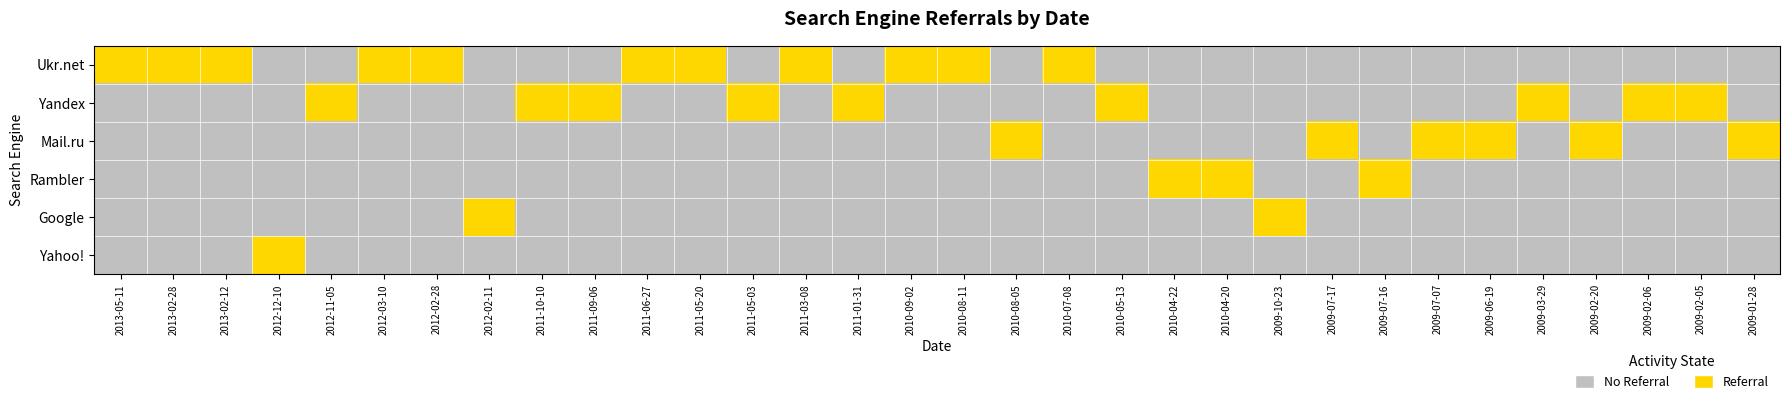

Count the number of data series in this chart.

6